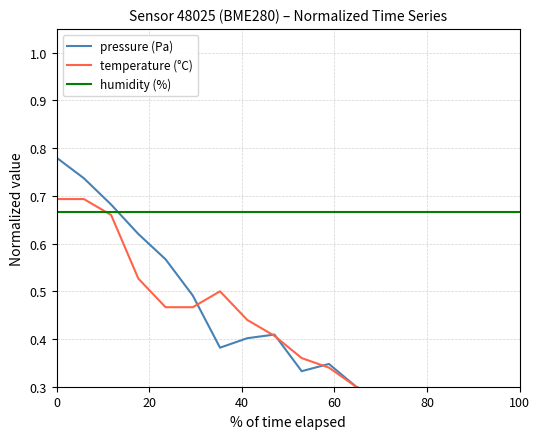

How many interior local peaks does the pressure (Pa) series have?

2